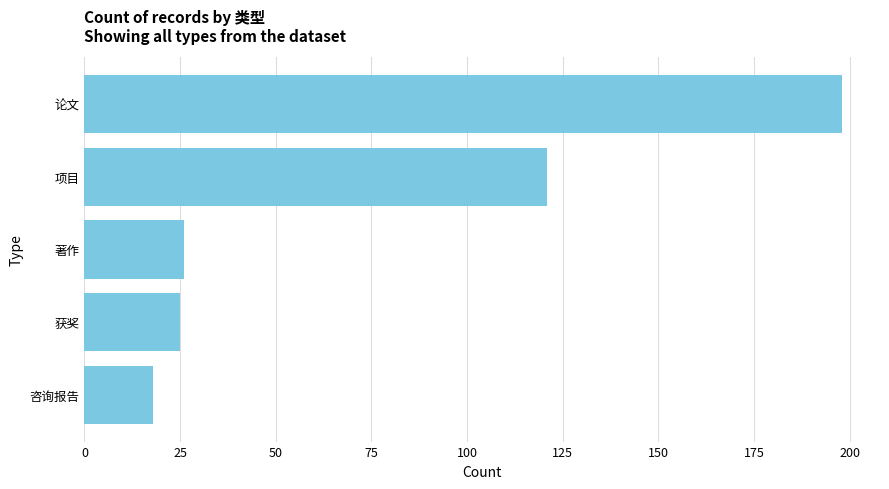

What is the average value?

78